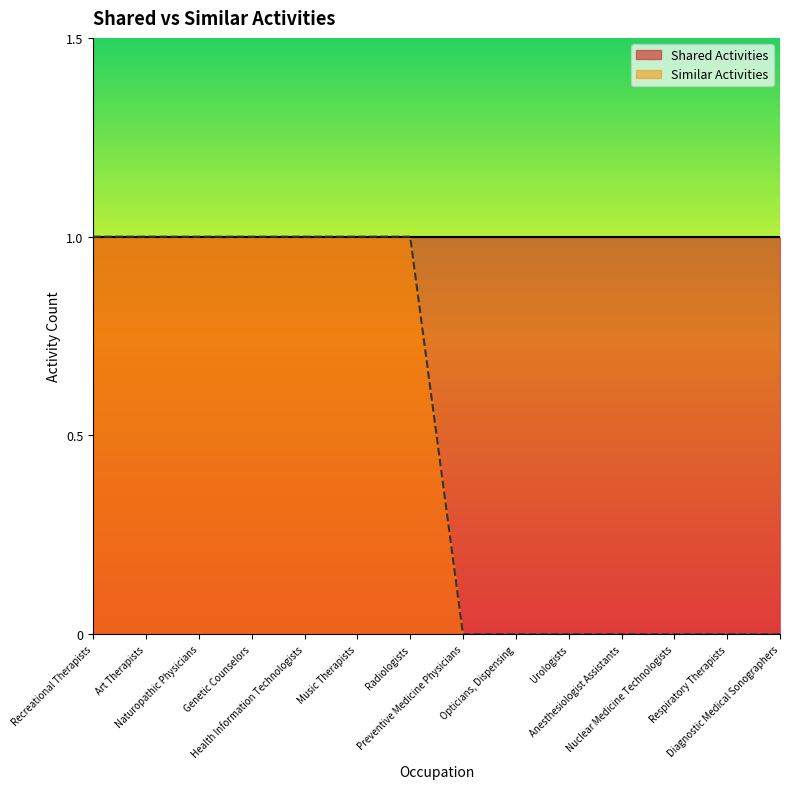

Which label corresponds to the smallest value in the chart?

Preventive Medicine Physicians